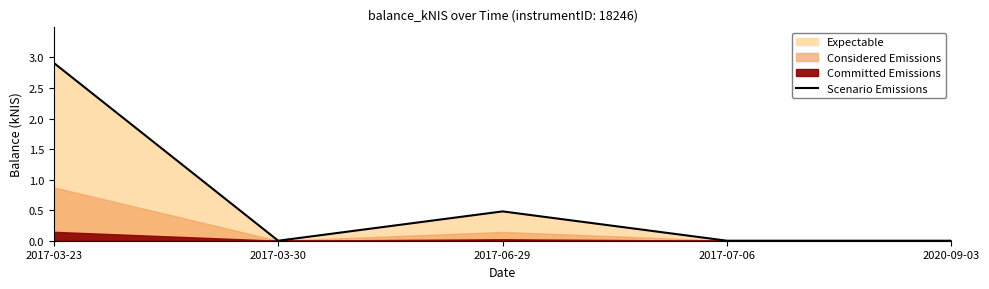

What is the label of the 2nd point from the right?

2017-07-06